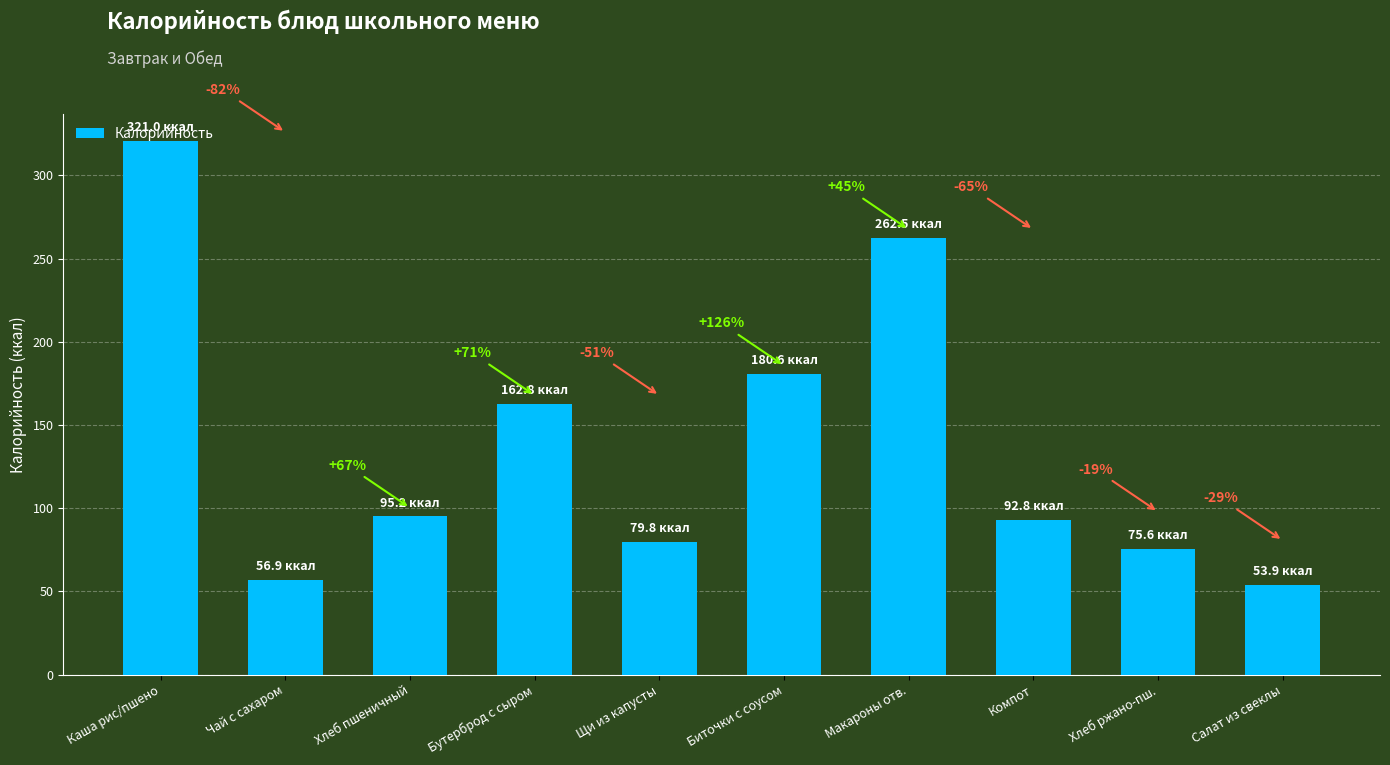

What is the smallest value displayed?

53.9